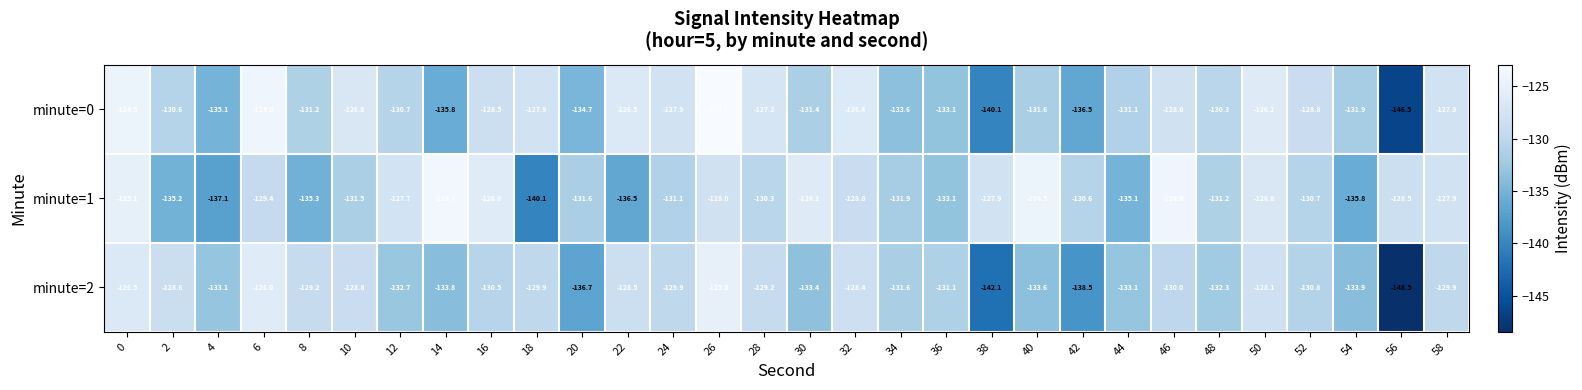

Which series has the largest total across all categories?

minute=1